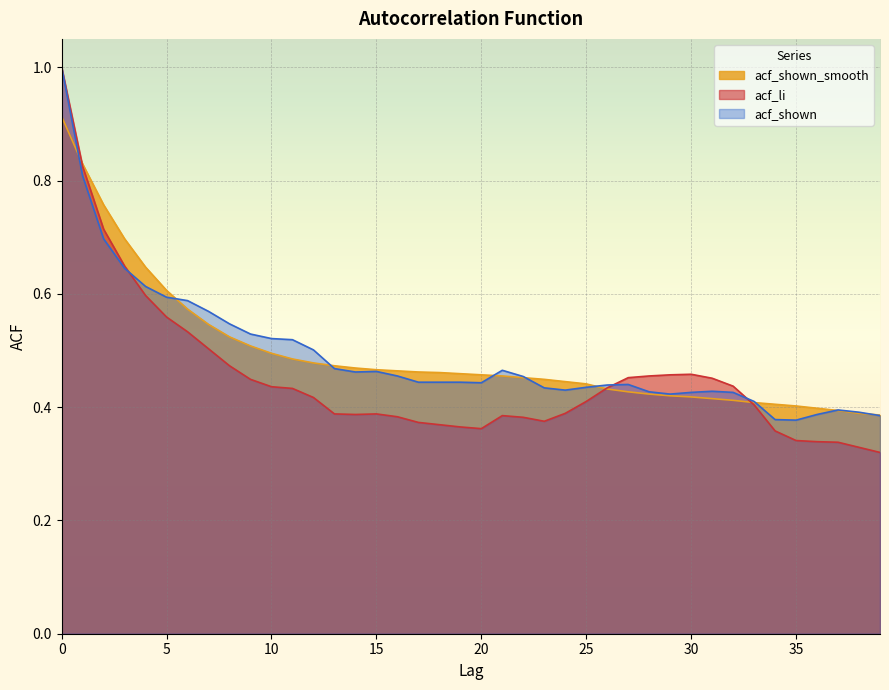

Between 10 and 24, which series saw the biggest shift?

acf_shown